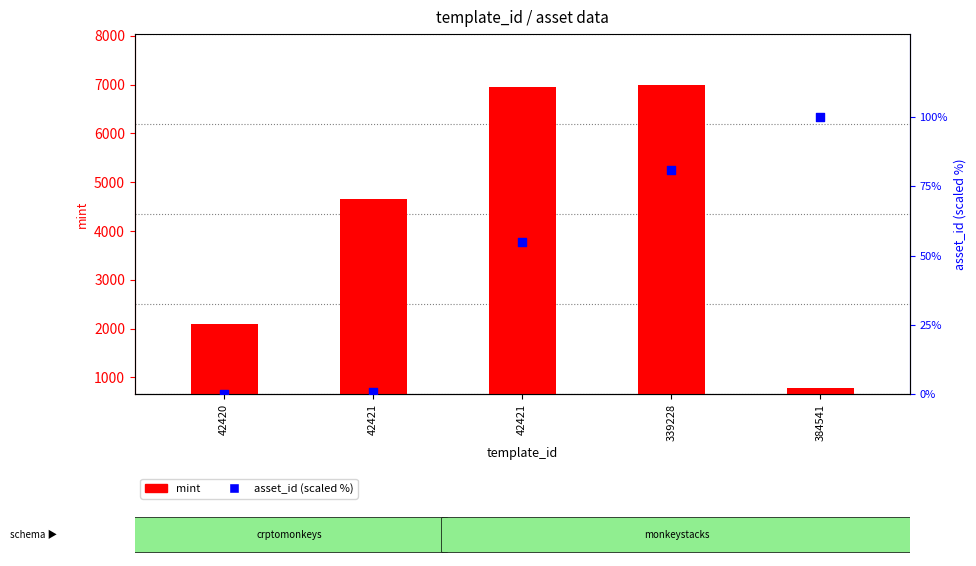

What is the total value across all series at 384541?

875.0